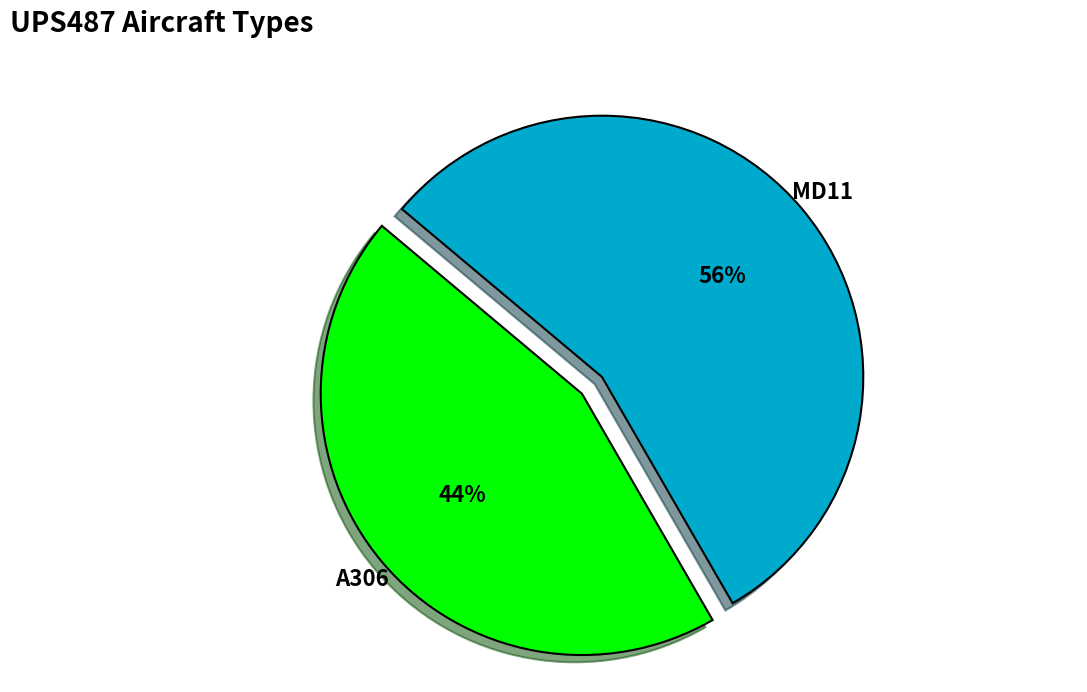

How many slices are in this pie chart?

2